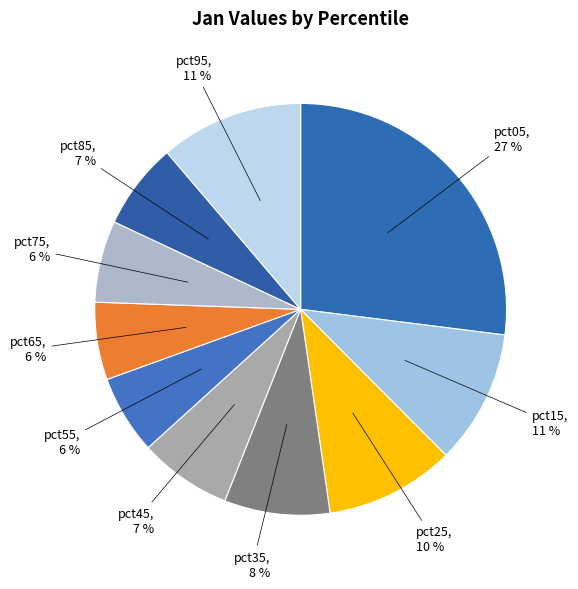

Is it true that pct35 is 23% of the pie?

False